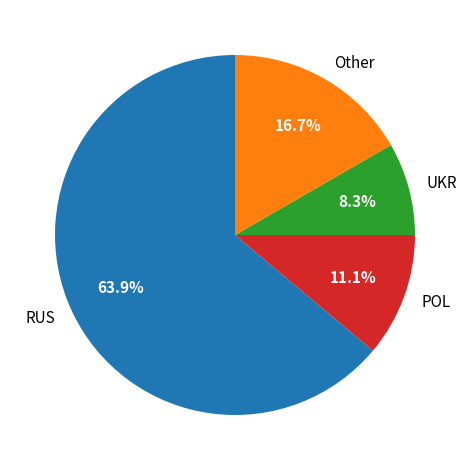

To the nearest percent, what is the average slice percentage?

25%